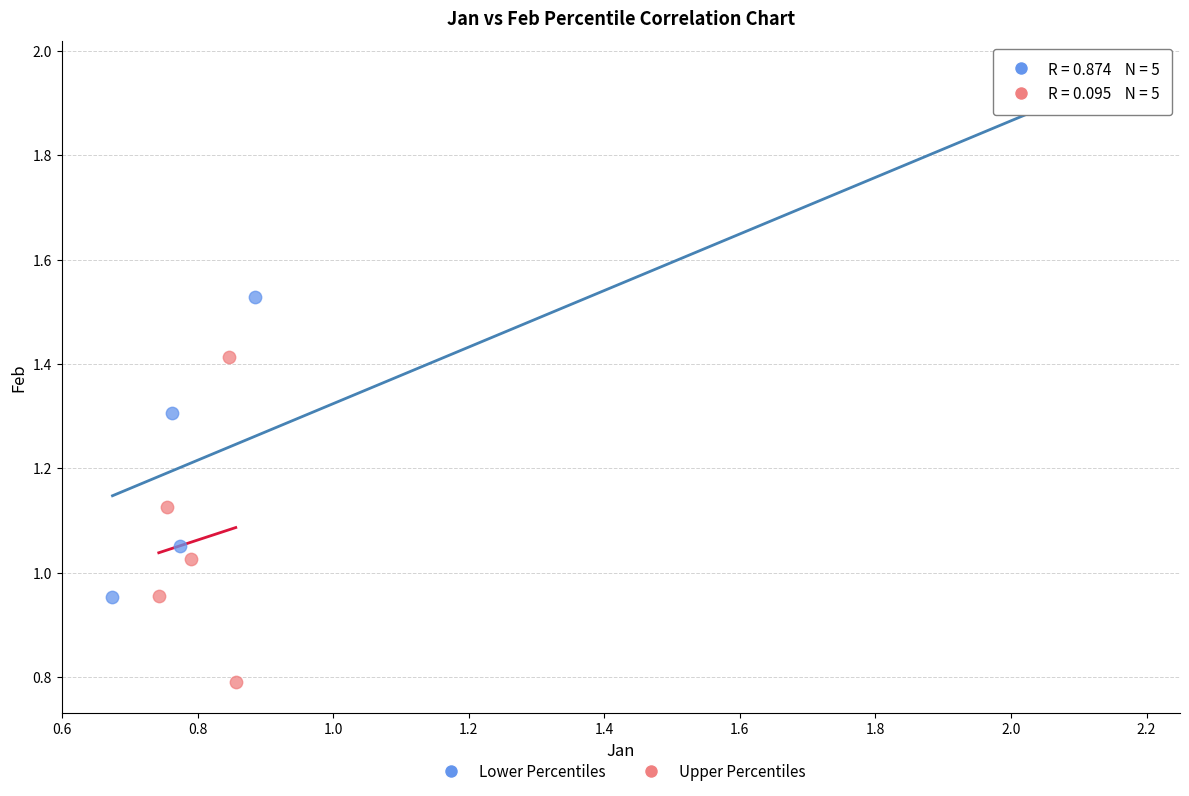

What are all the series names shown in the legend?

Lower Percentiles, Upper Percentiles